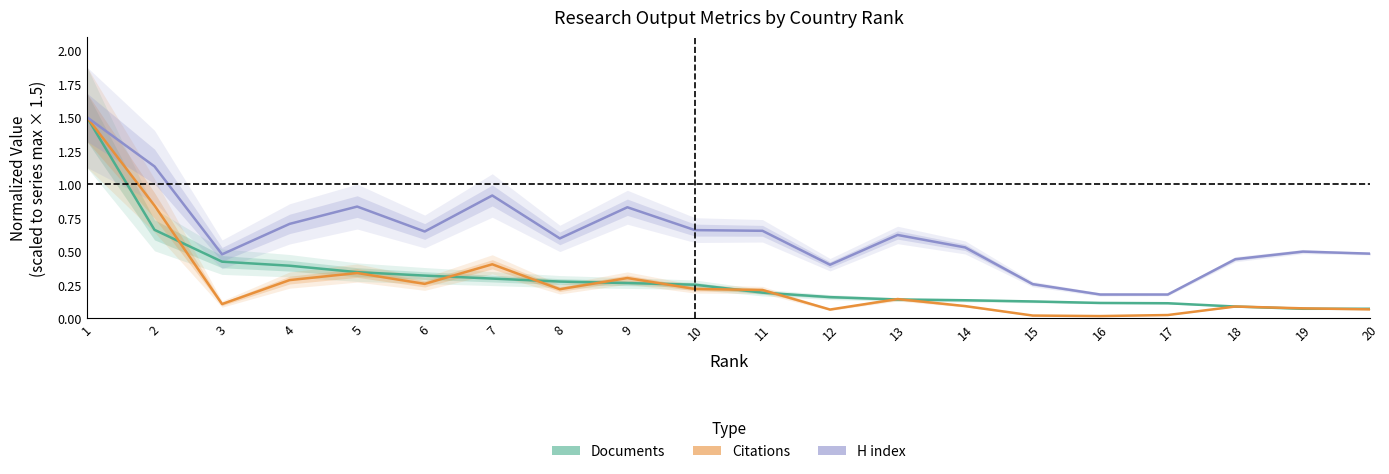

Rank the categories by Documents value from lowest to highest.

19, 20, 18, 17, 16, 15, 14, 13, 12, 11, 10, 9, 8, 7, 6, 5, 4, 3, 2, 1